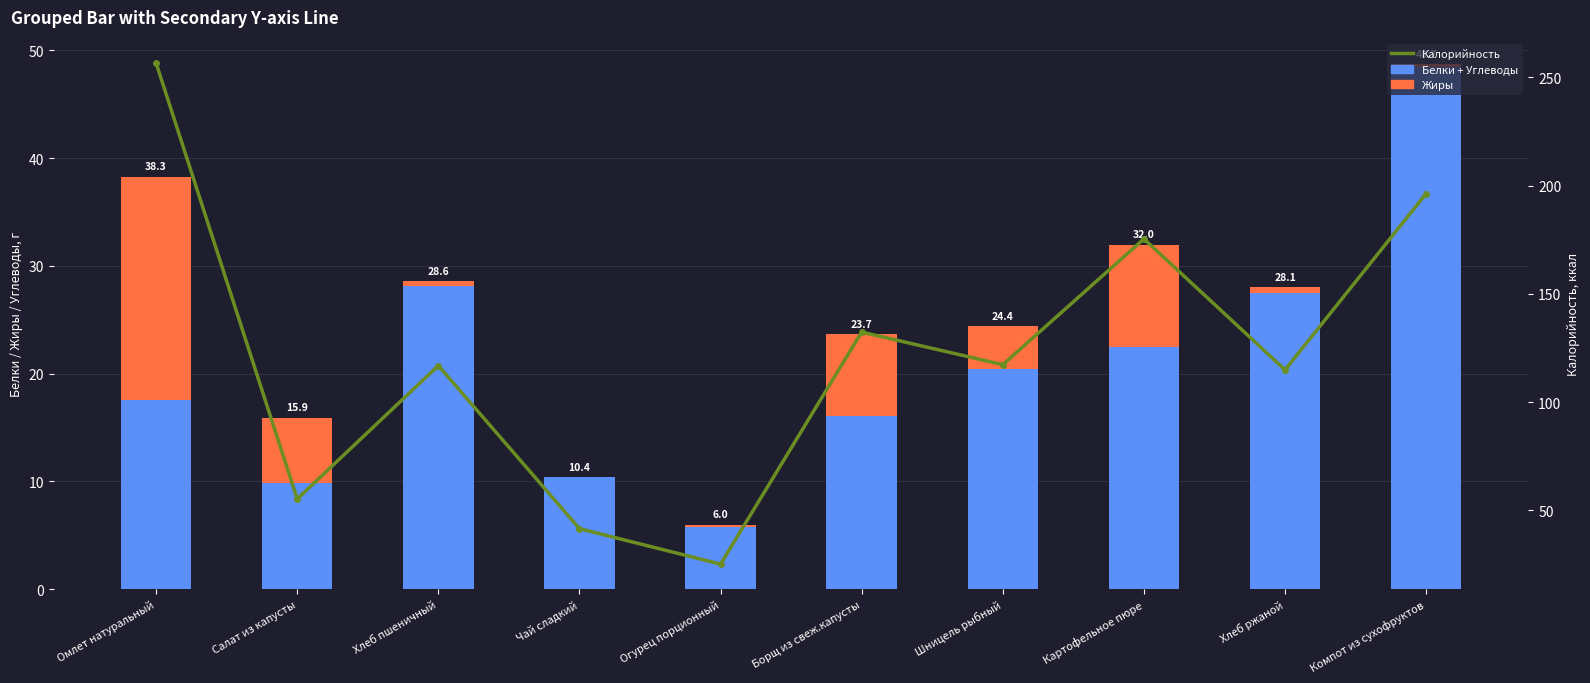

What is the value of the Калорийность bar at the 10th from the left?

196.4